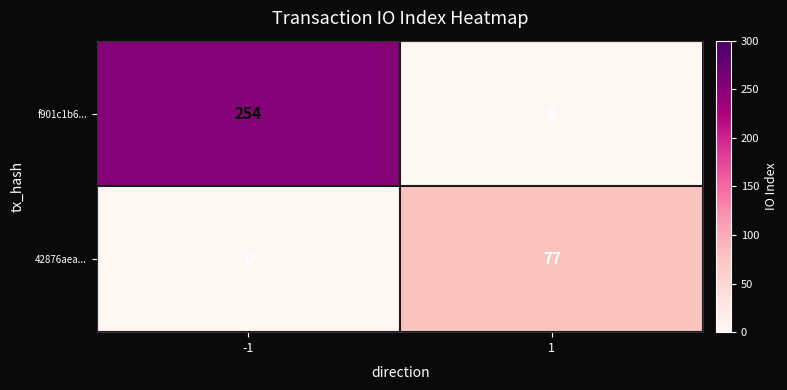

True or false: f901c1b6... has a value of 0 at 1.

True